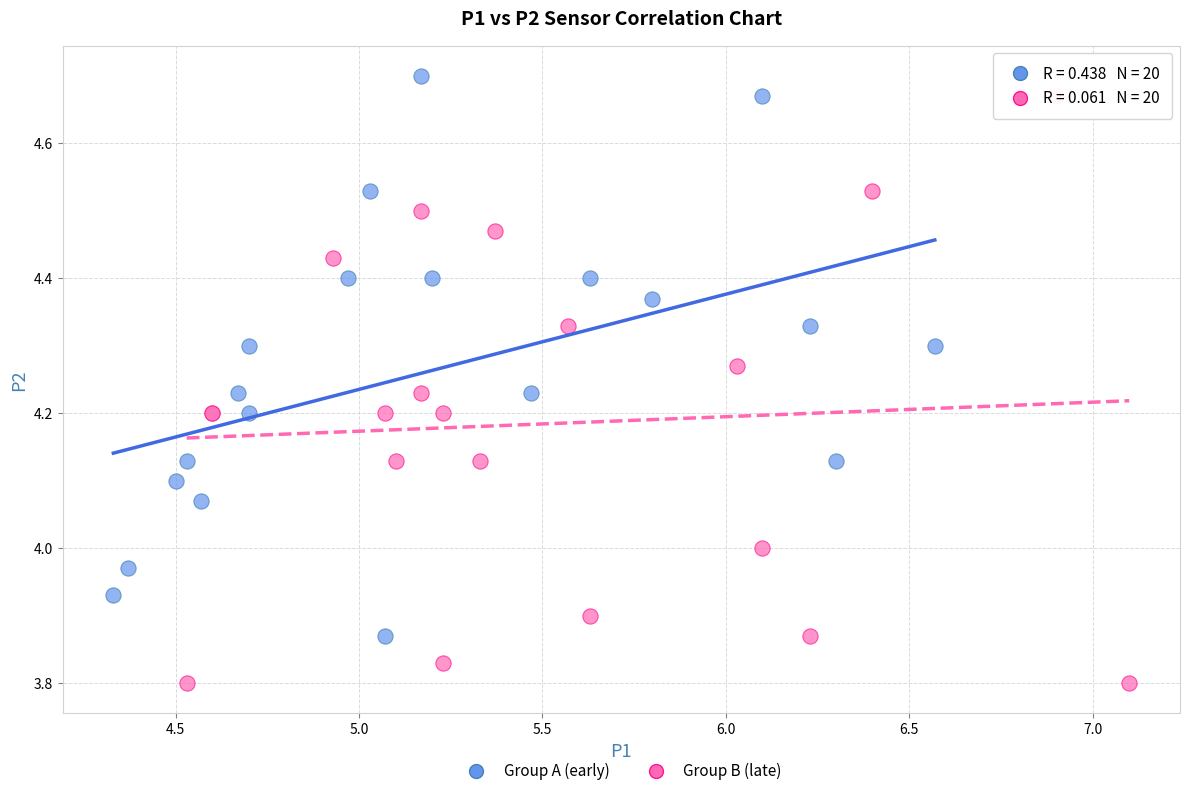

Which series has the largest Y range (max minus min)?

Group B (late)